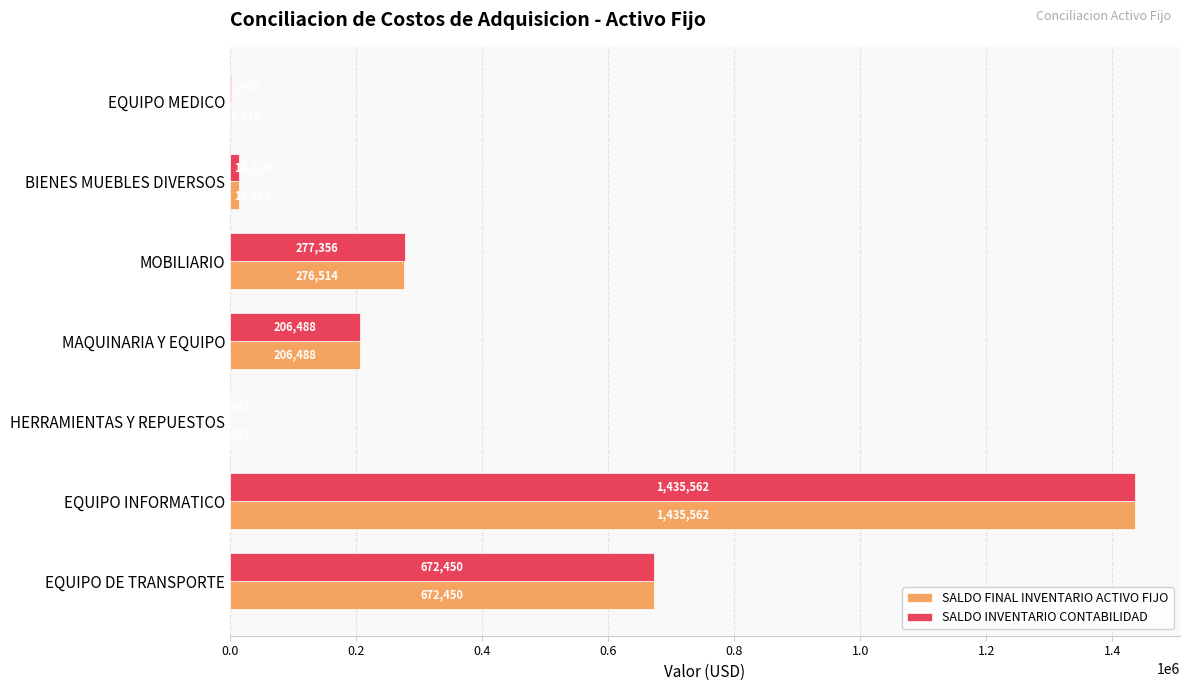

Where is SALDO FINAL INVENTARIO ACTIVO FIJO nearest to the value 718202?

EQUIPO DE TRANSPORTE